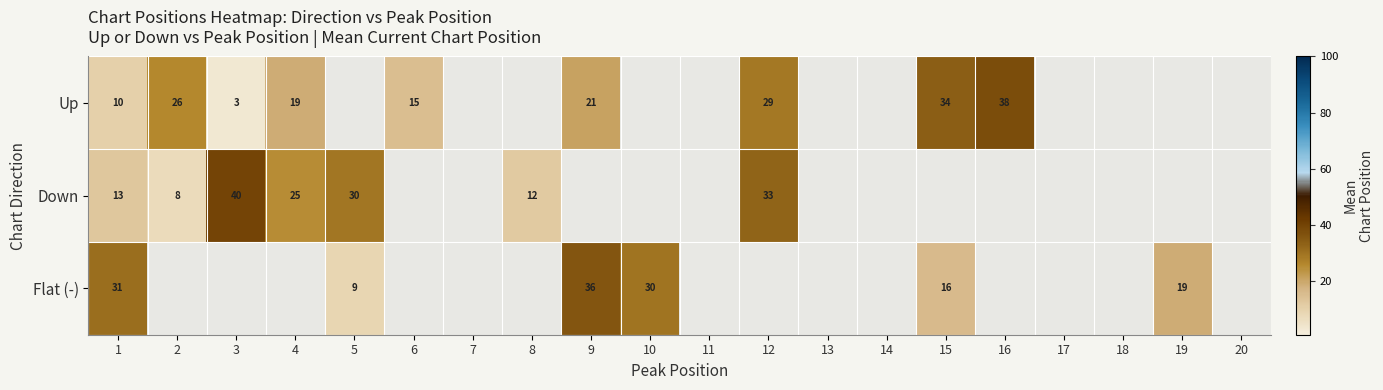

At which category does the chart reach its peak across all series?

3